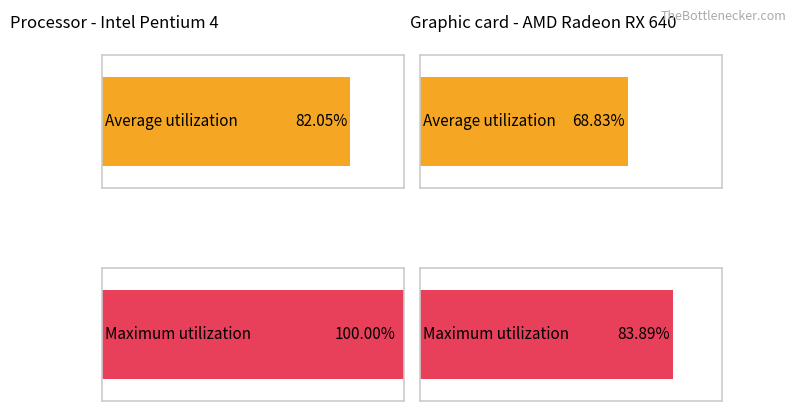

How many distinct data groups are displayed?

2